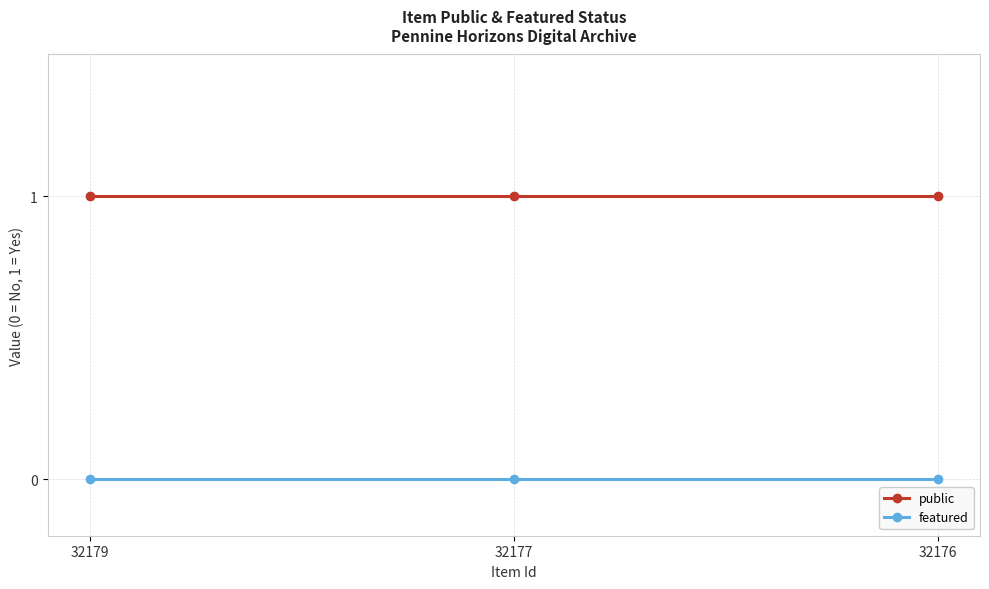

Is it true that public equals 1 at 32177?

True